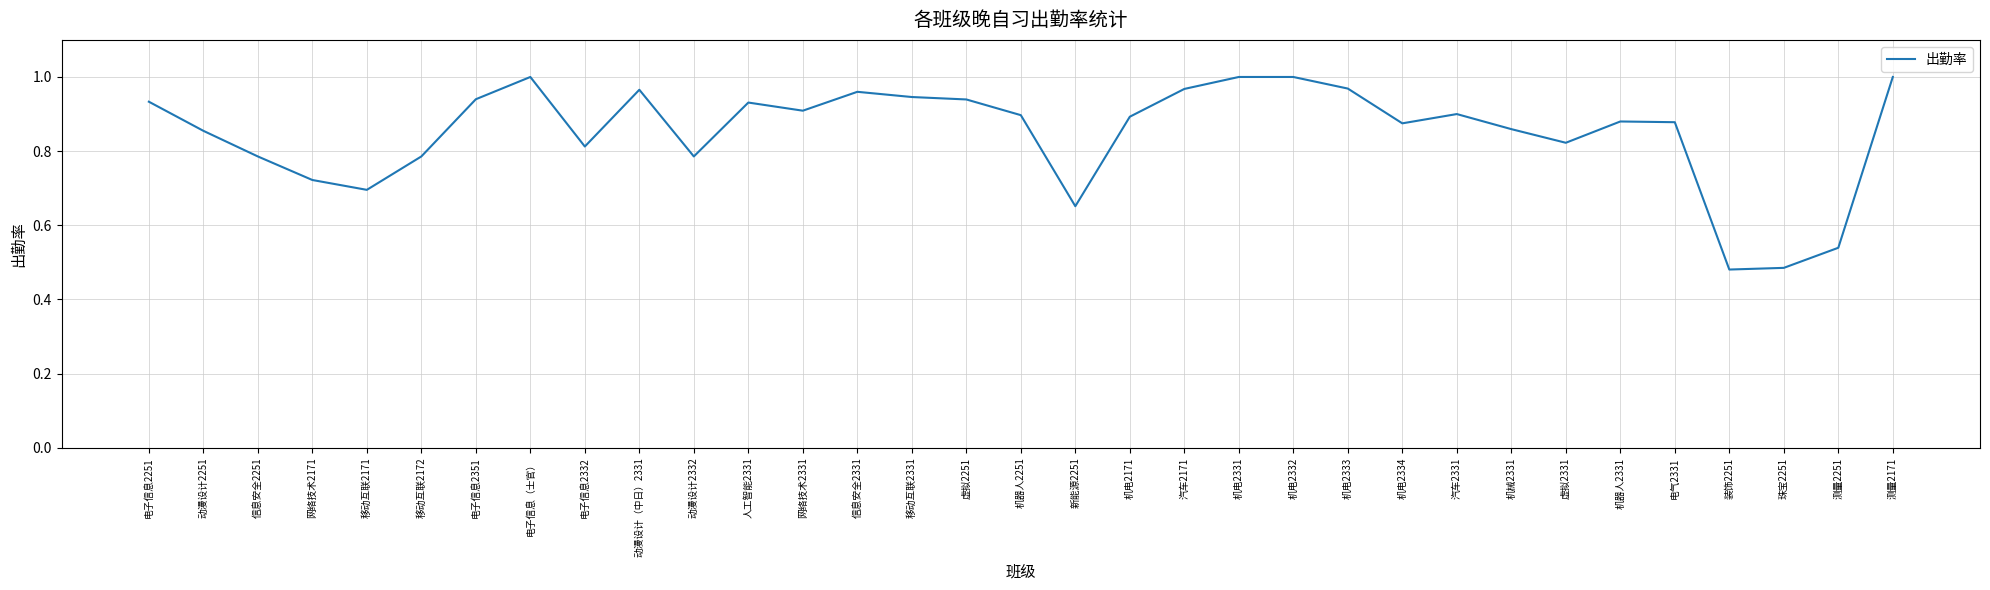

The chart shows a value of 0.9 at 虚拟2251. True or false?

True